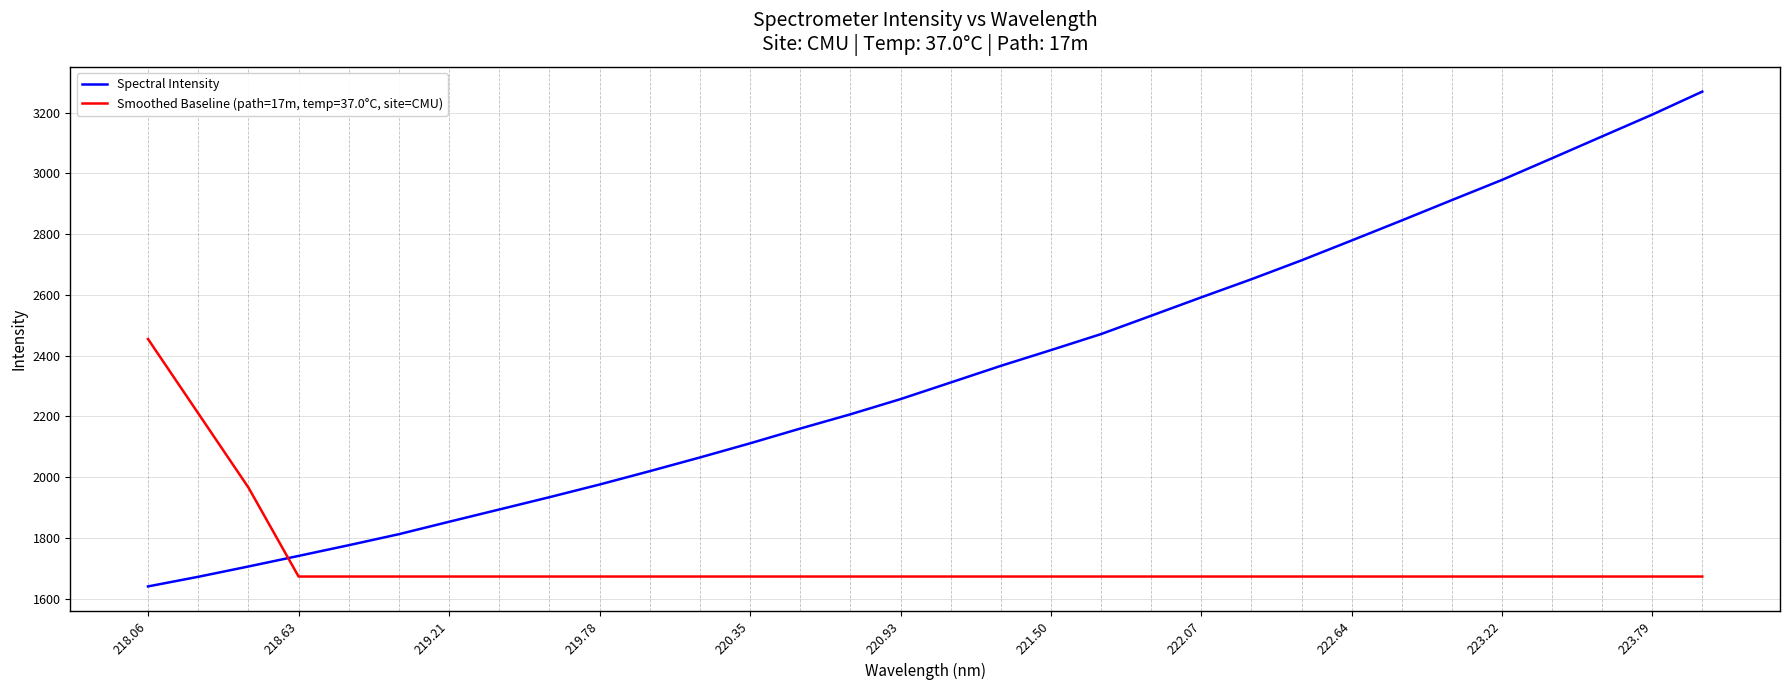

What is the difference between the maximum and minimum values in the Smoothed Baseline (path=17m, temp=37.0°C, site=CMU) series?

781.5